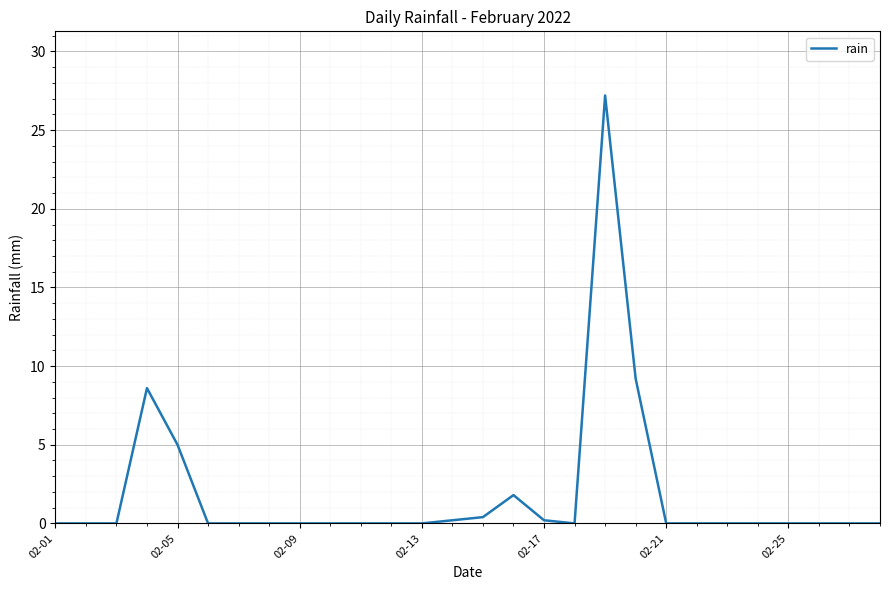

What is the greatest value displayed?

27.2